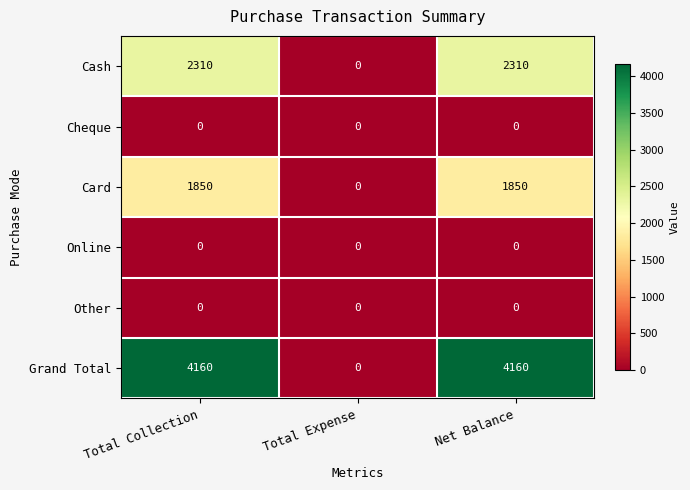

Count the number of categories in the chart.

3